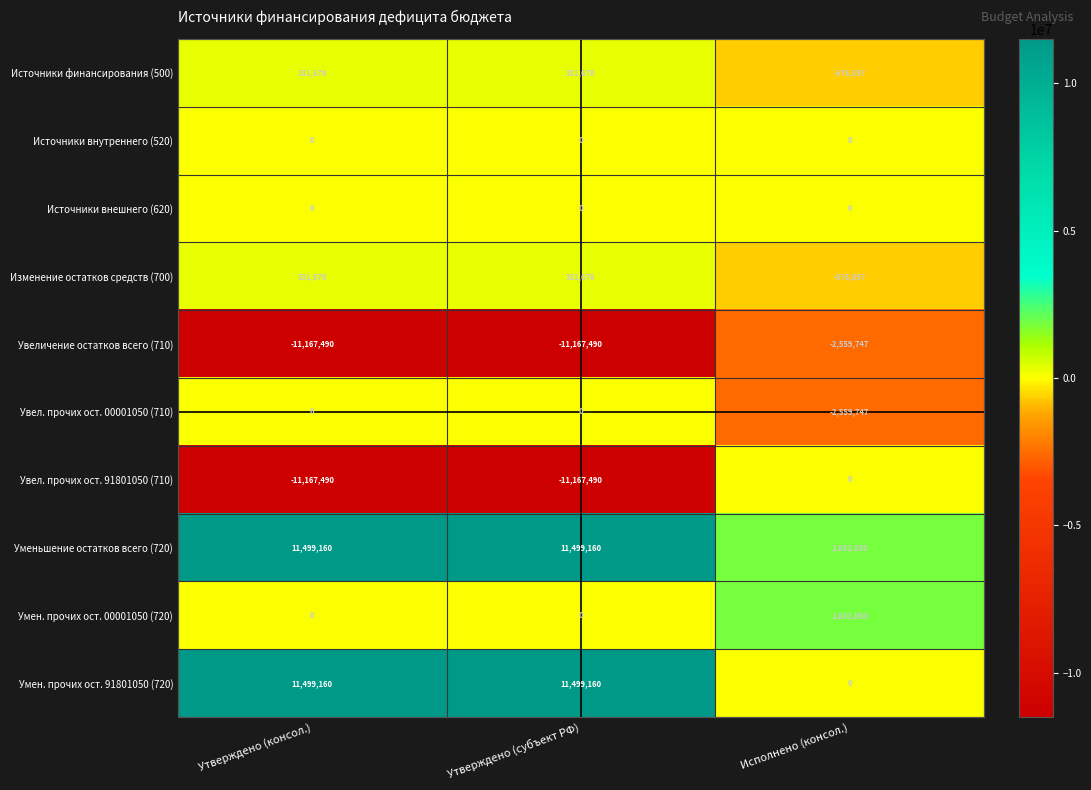

What is the greatest value displayed?

11499160